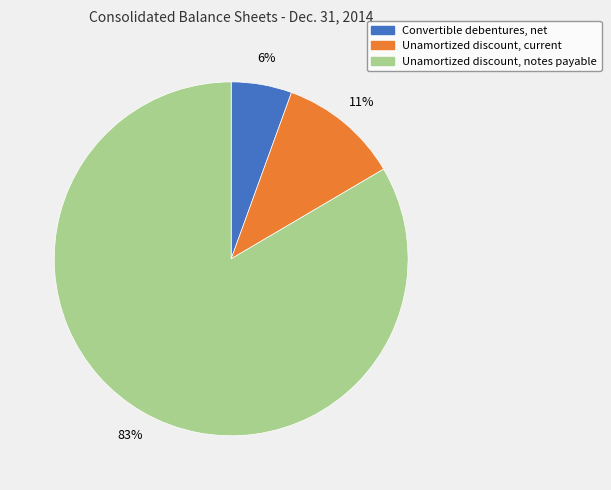

How many segments does this pie chart have?

3